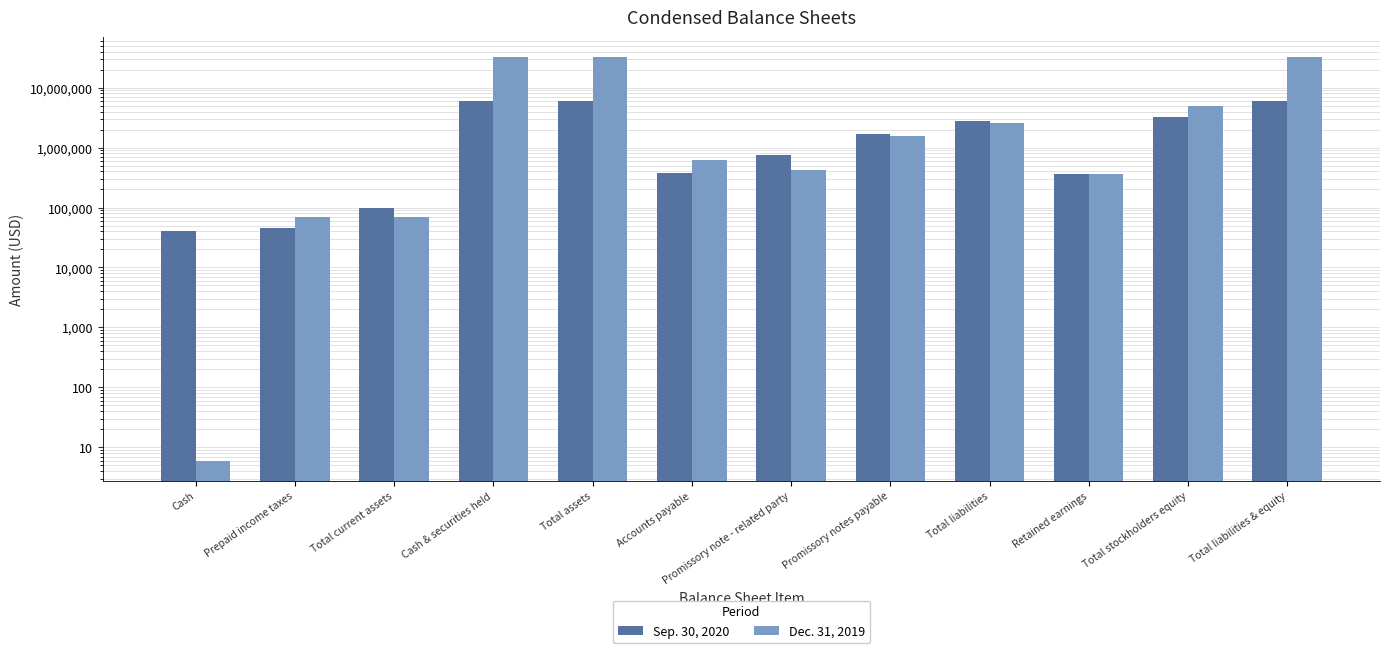

At which label does Sep. 30, 2020 first exceed 1693306?

Cash & securities held